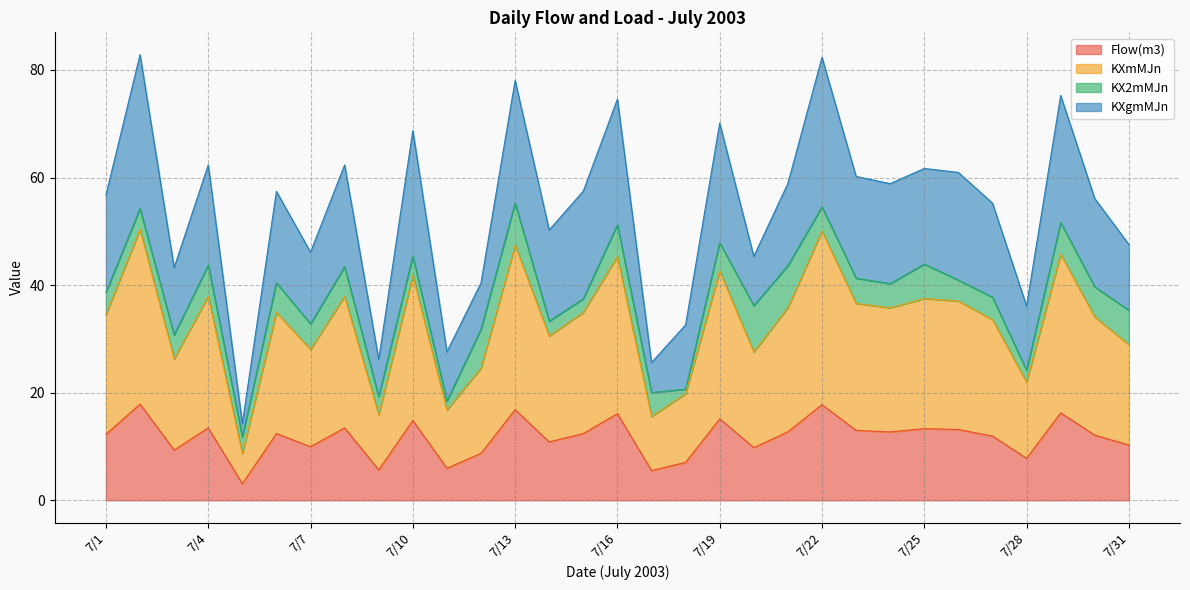

Where does the Flow(m3) series first go above 12?

7/1